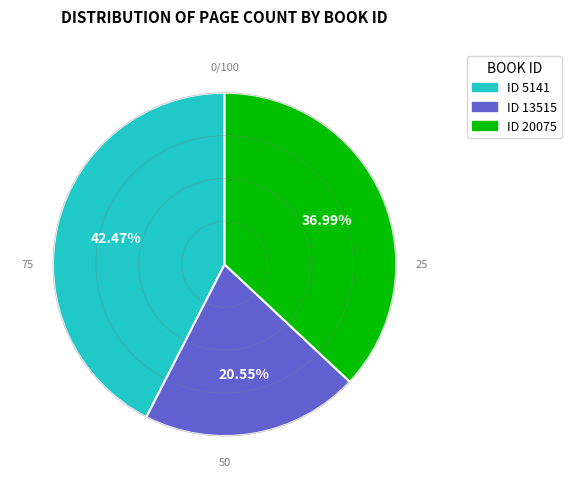

Is there any slice that represents more than half of the pie?

No